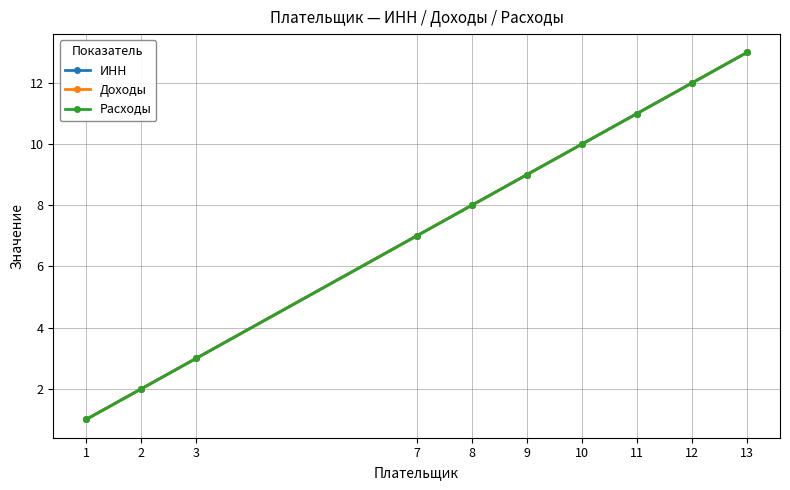

Does the chart have visible grid lines?

Yes